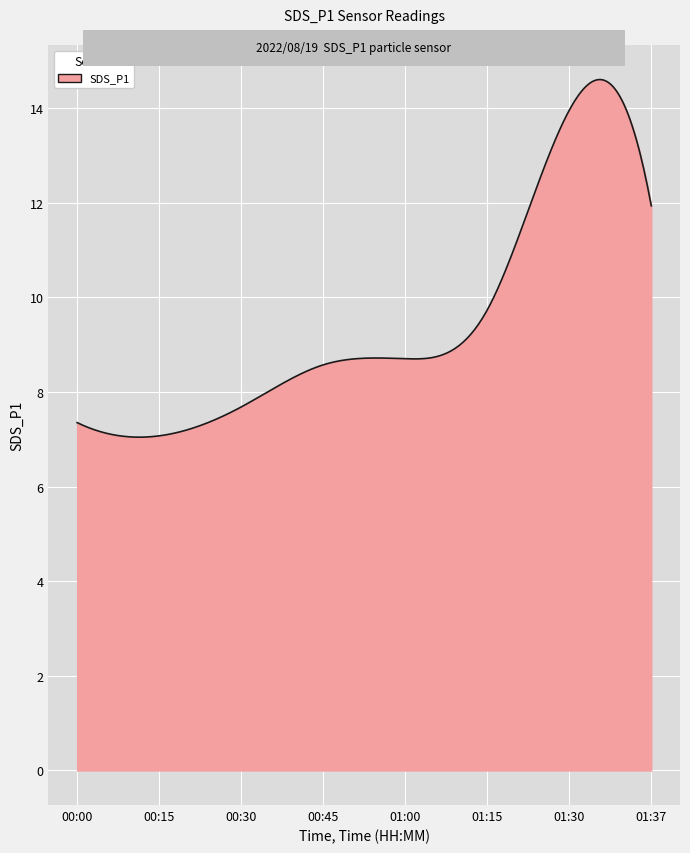

What is the smallest value displayed?

7.0